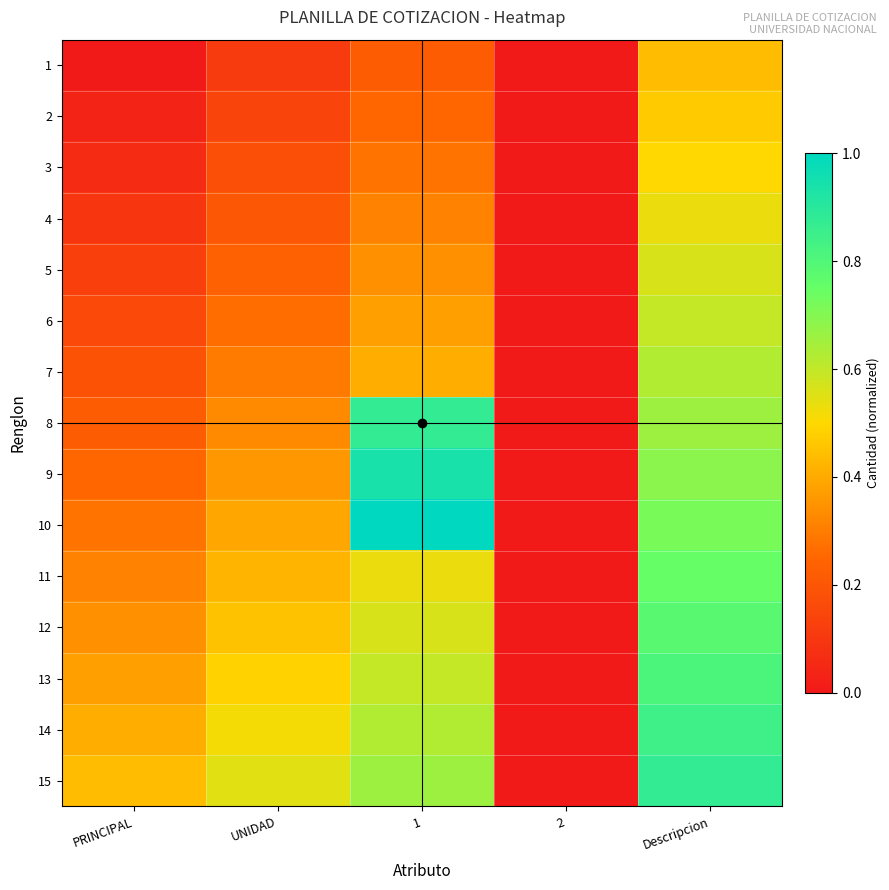

Which series has the widest spread of values?

10